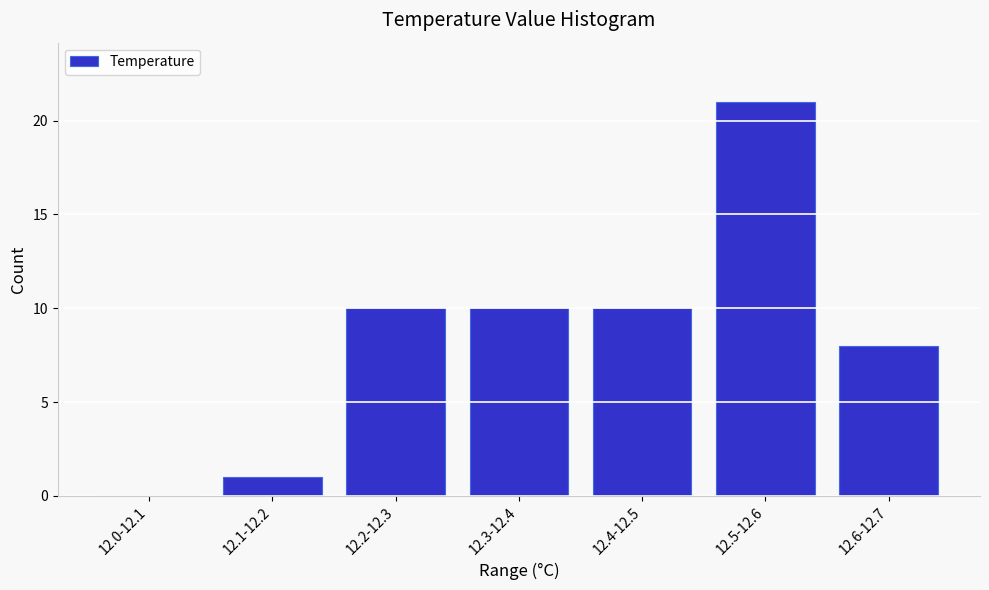

Reading right to left, list all the values displayed in this chart.

12.6-12.7=8	12.5-12.6=21	12.4-12.5=10	12.3-12.4=10	12.2-12.3=10	12.1-12.2=1	12.0-12.1=0